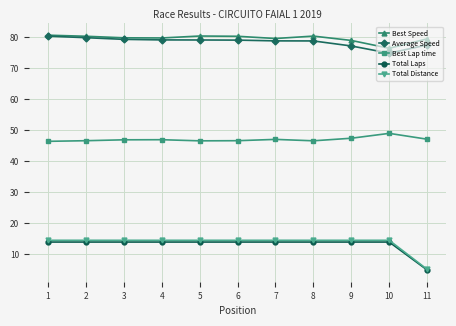

What is the value of the Average Speed point at the 5th from the left?

79.1